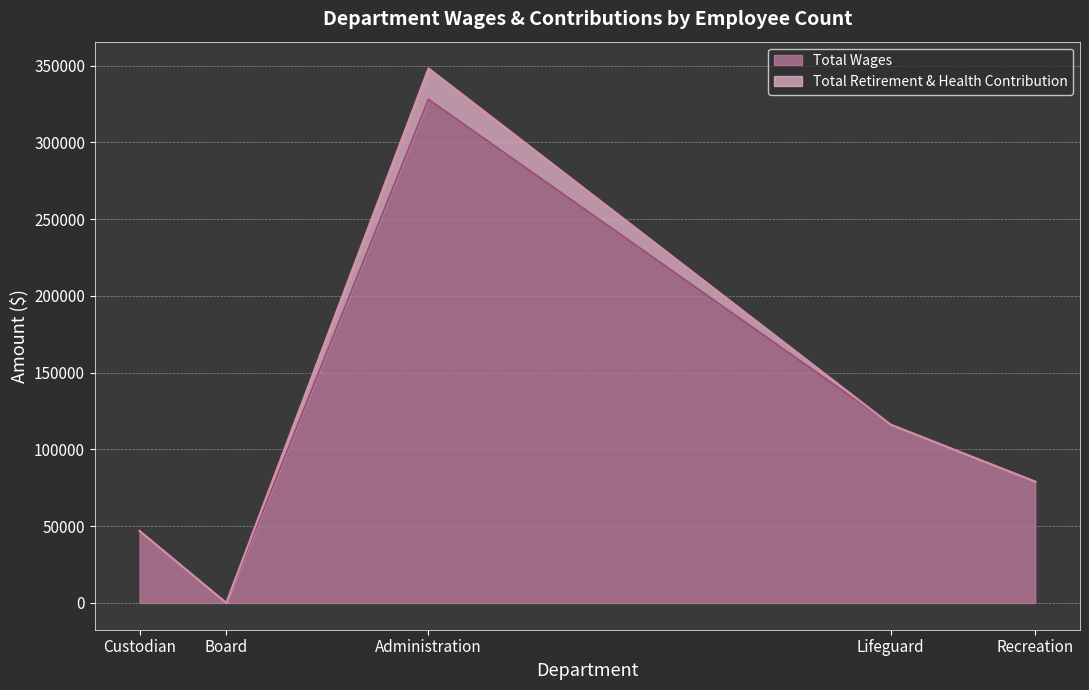

How many lines are shown in the chart?

2